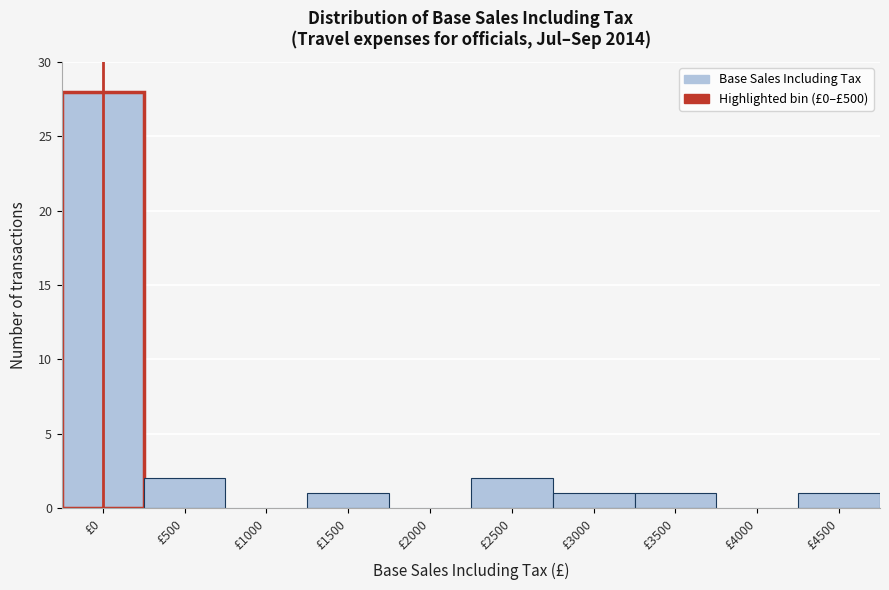

Reading right to left, what are all the values shown in this chart?

£4500=1	£4000=0	£3500=1	£3000=1	£2500=2	£2000=0	£1500=1	£1000=0	£500=2	£0=28